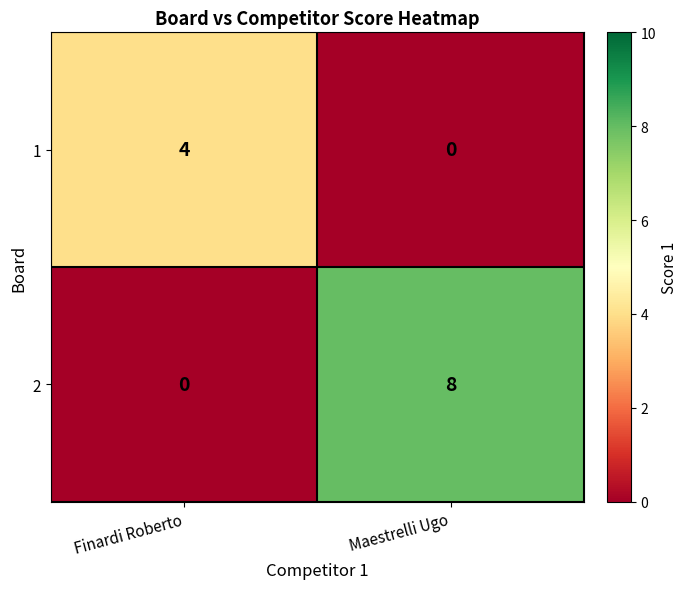

At which category is the sum across all series the highest?

Maestrelli Ugo